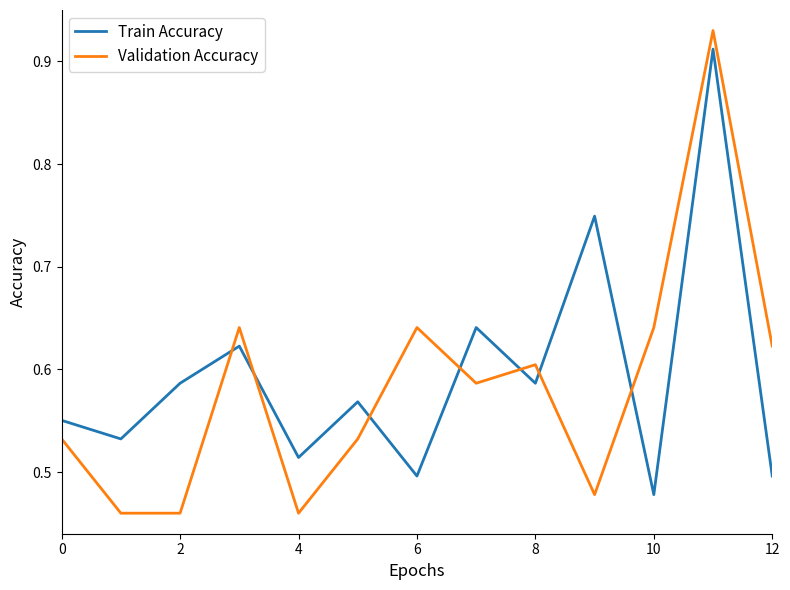

True or false: Train Accuracy has more than 0 points higher than both neighbors.

True